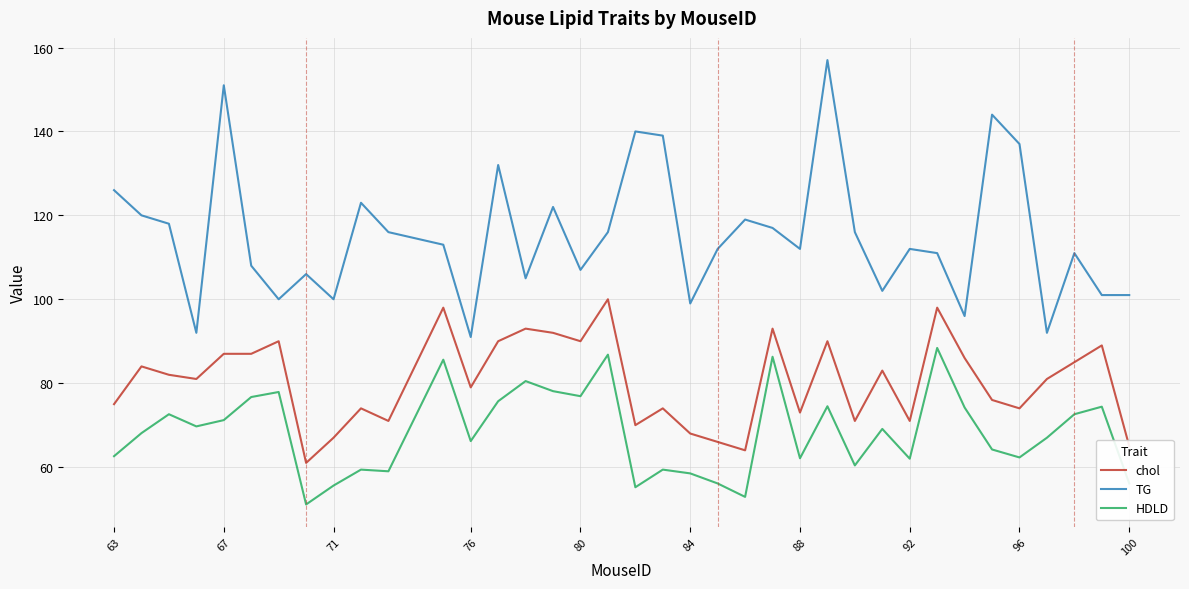

Which series has the largest range (max minus min)?

TG